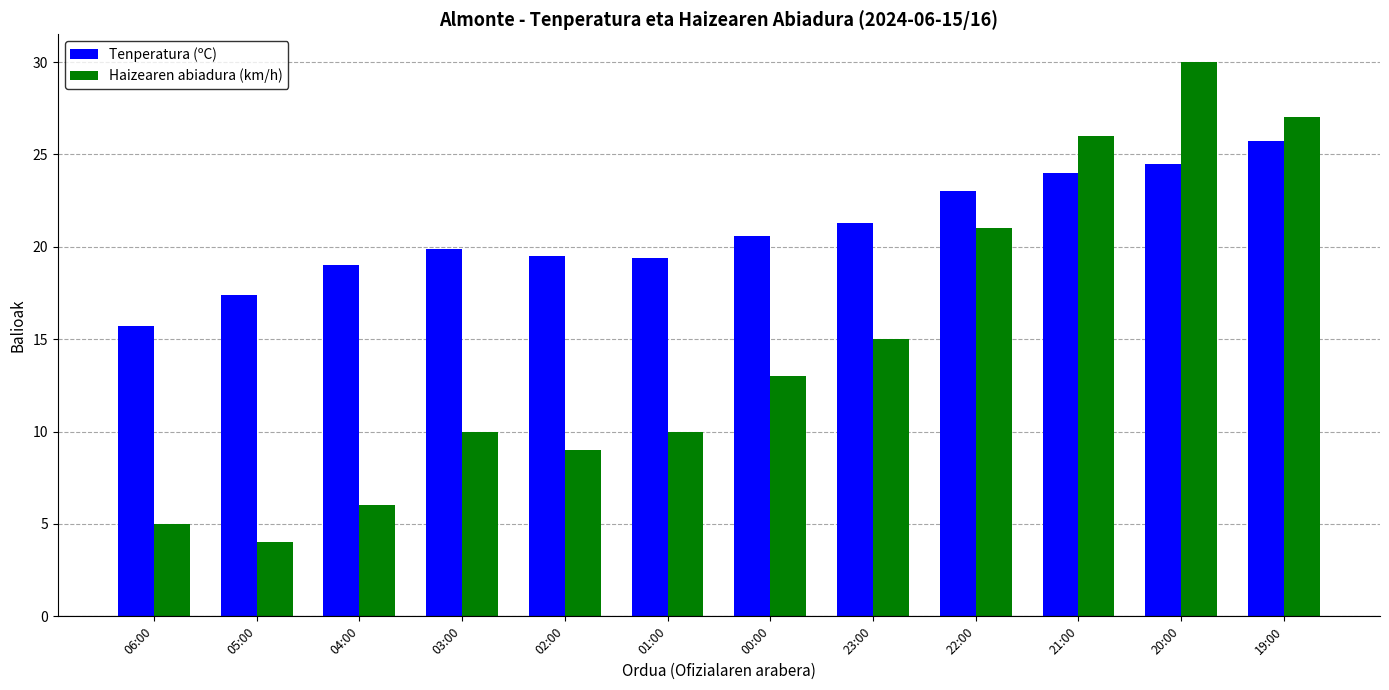

What is the difference between the highest and lowest values at 03:00?

9.9